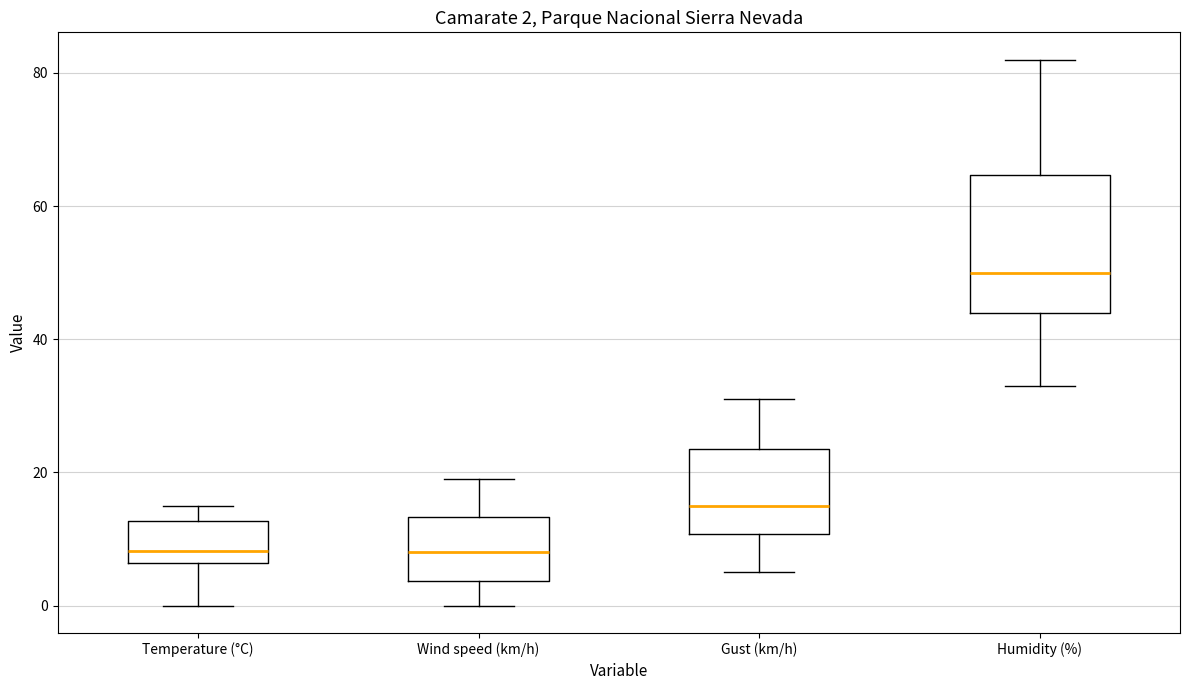

Which box has the highest median line?

Humidity (%)